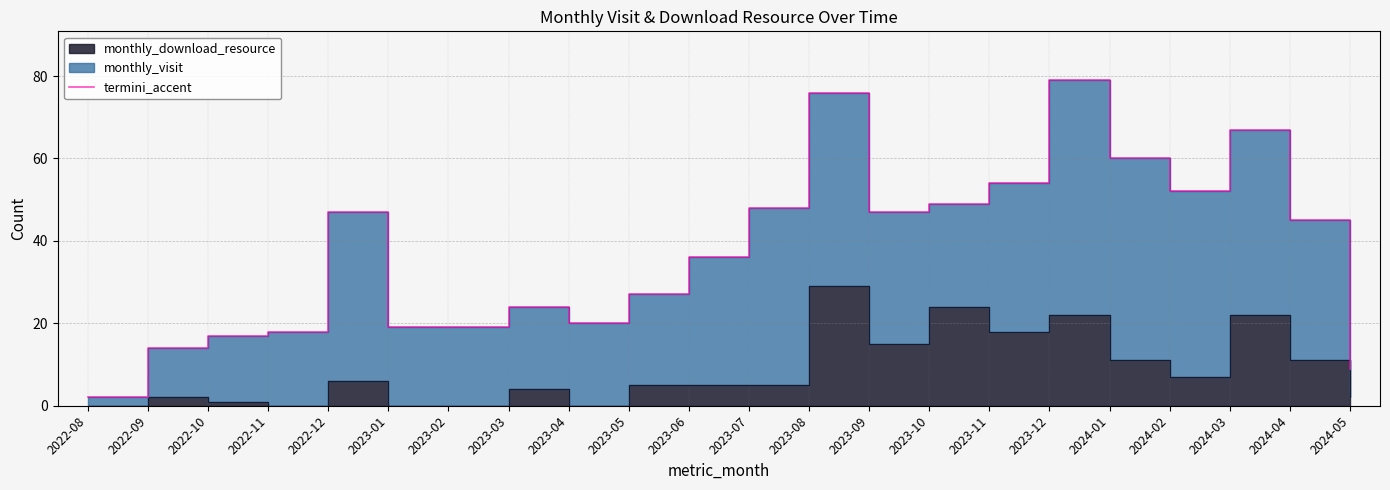

What is the value of the 8th point from the left?

24